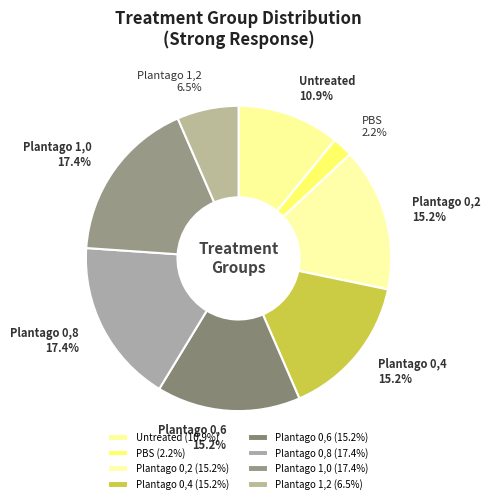

Approximately how many times larger is the value at Plantago 0,4 compared to Plantago 0,6?

1.0